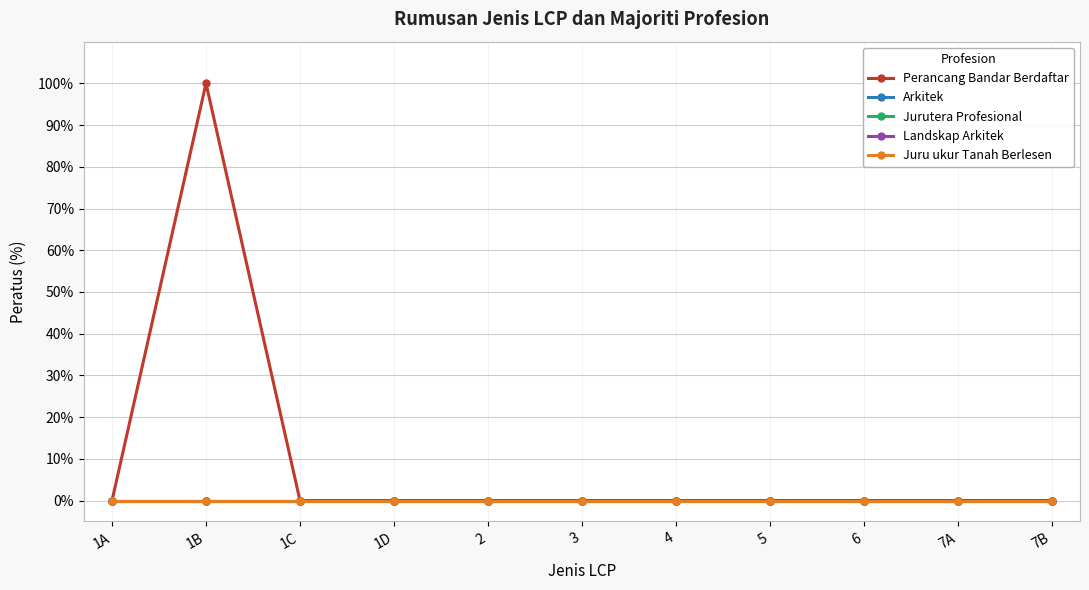

What is the label of the 10th point from the left?

7A